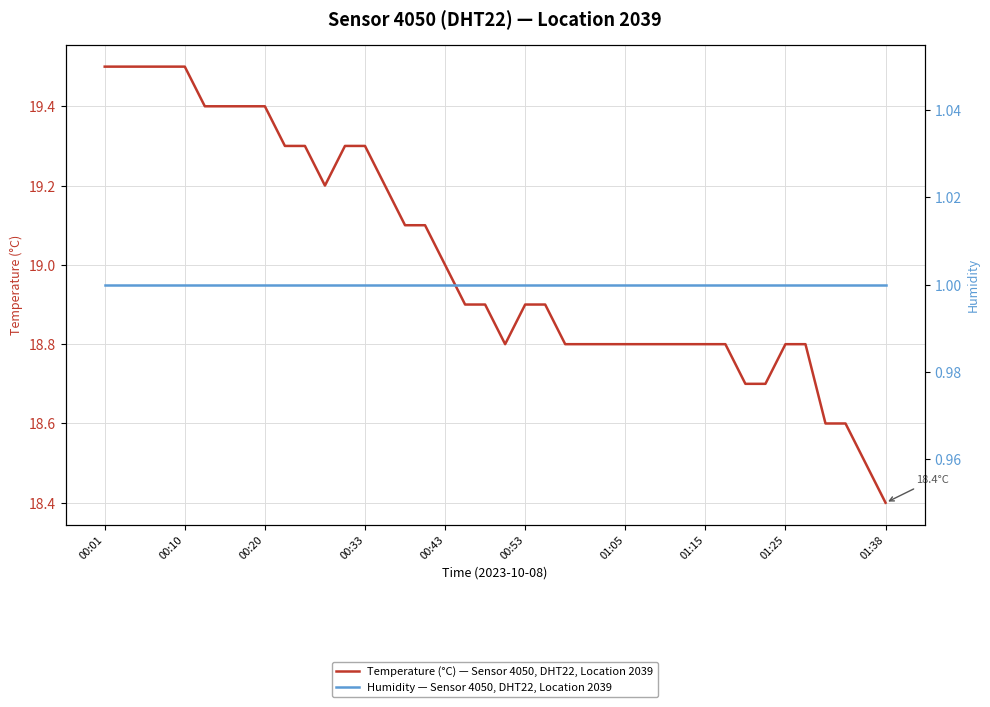

What is the average value of the Temperature (°C) — Sensor 4050, DHT22, Location 2039 series?

19.0